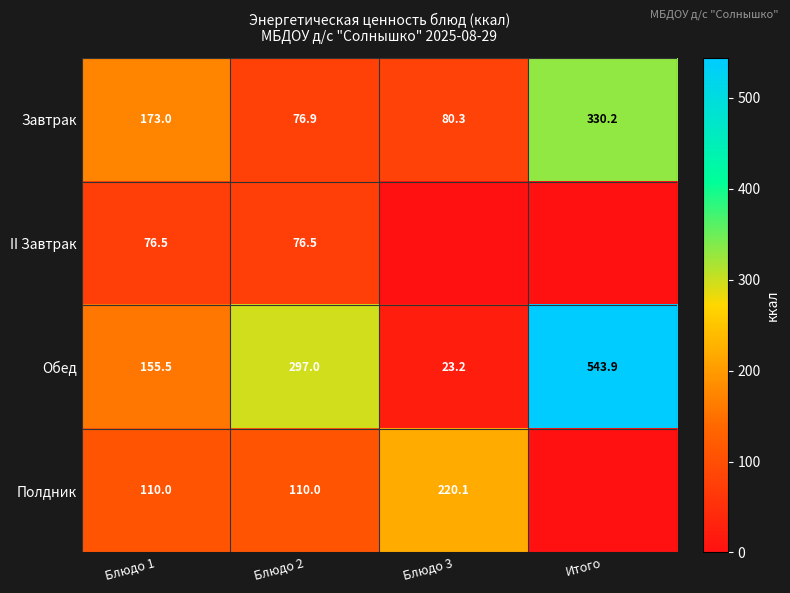

True or false: Обед has a value of 351.7 at Итого.

False